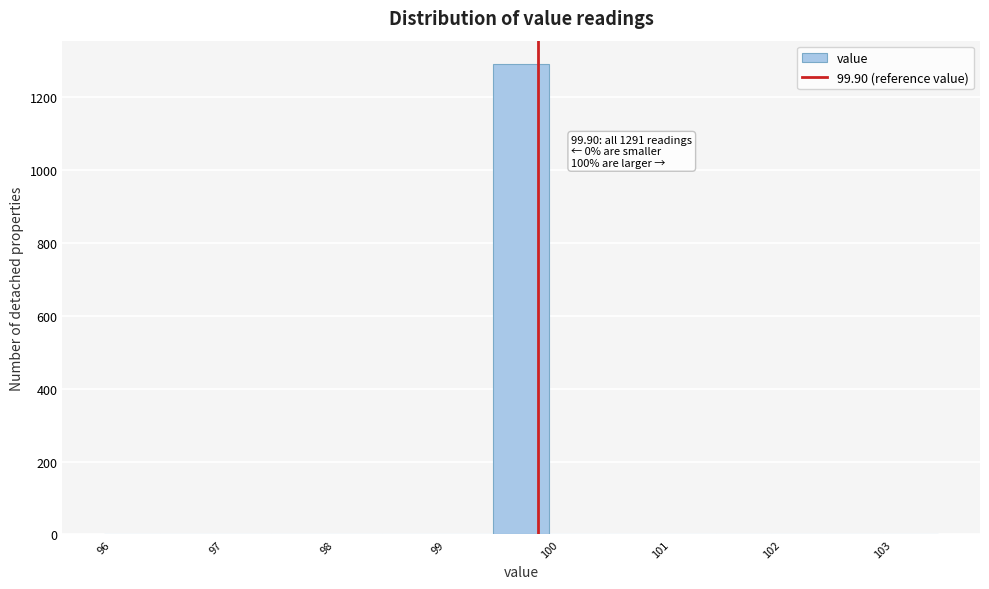

Which range on the x-axis has the tallest bar?

99.5 to 100.0